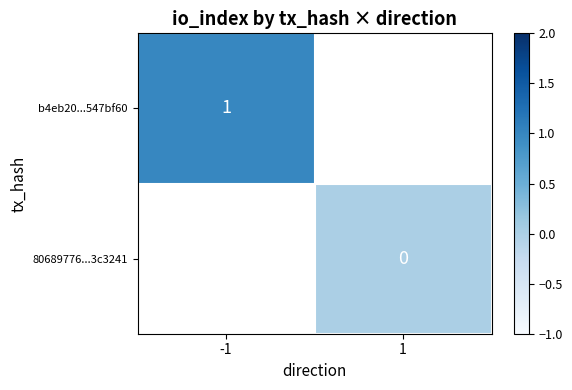

How many data points does each series have?

2